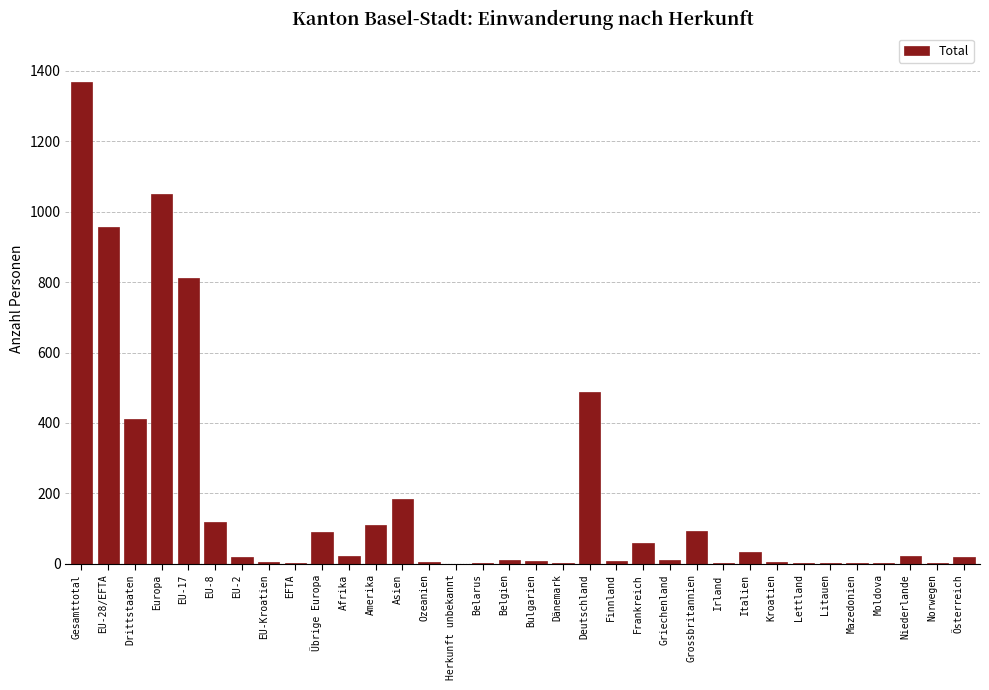

What is the maximum value shown in the chart?

1369